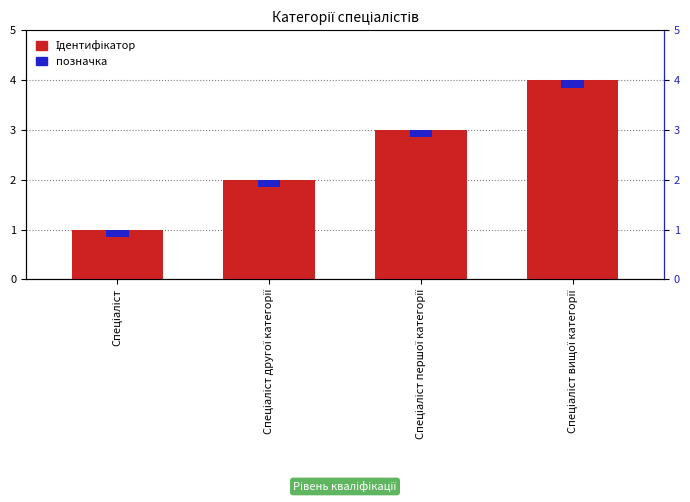

What is the value of the 3rd bar from the left?

3